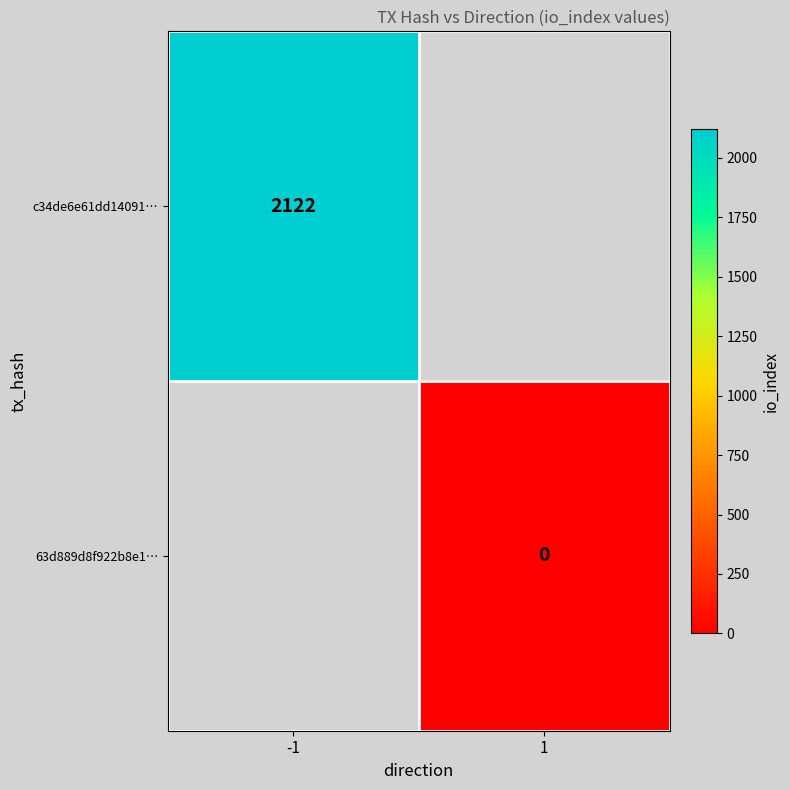

Which category has the lowest value across all series?

1